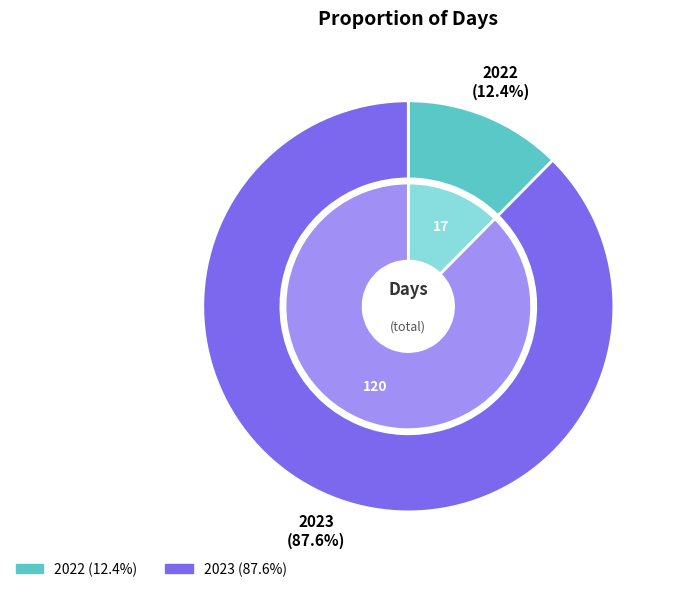

What percentage is NOT represented by 2023?

12.4%